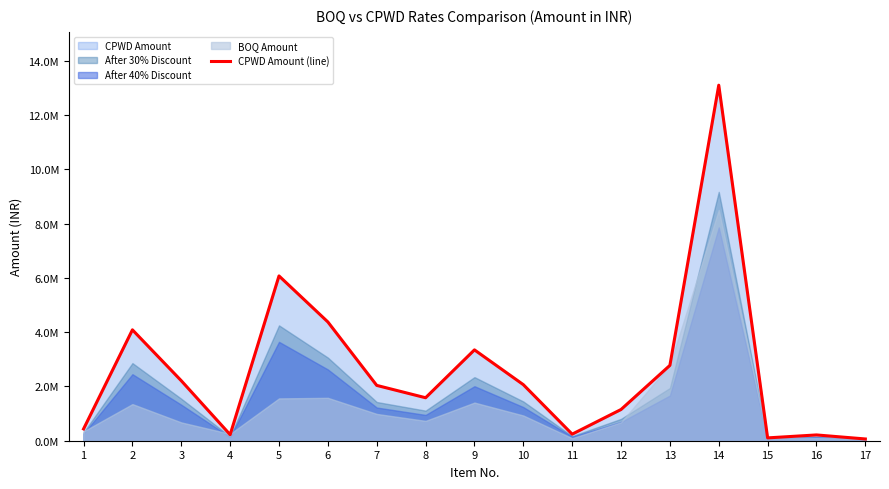

List the labels in order of value, largest first.

14, 5, 6, 2, 9, 13, 3, 10, 7, 8, 12, 1, 11, 4, 16, 15, 17